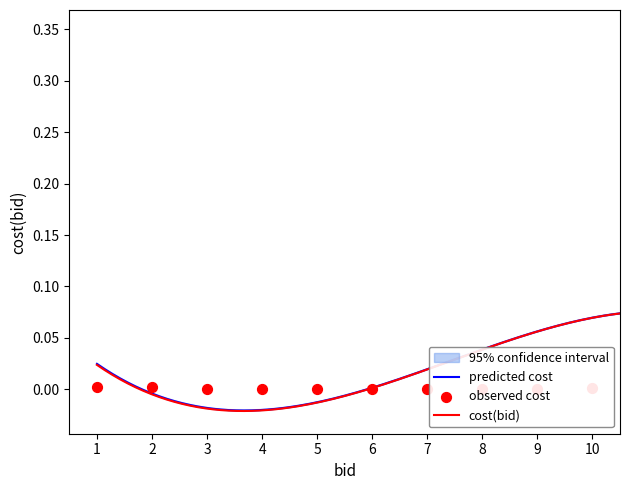

Which has a higher value, 1 or 12?

1